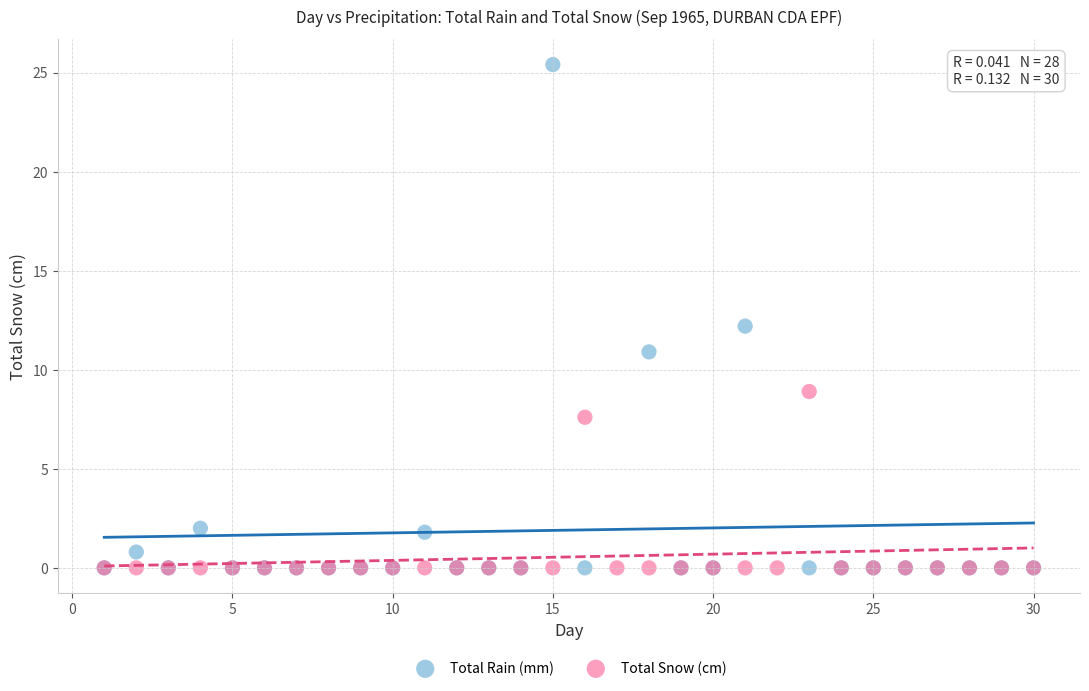

Which series has the widest spread of Y values?

Total Rain (mm)